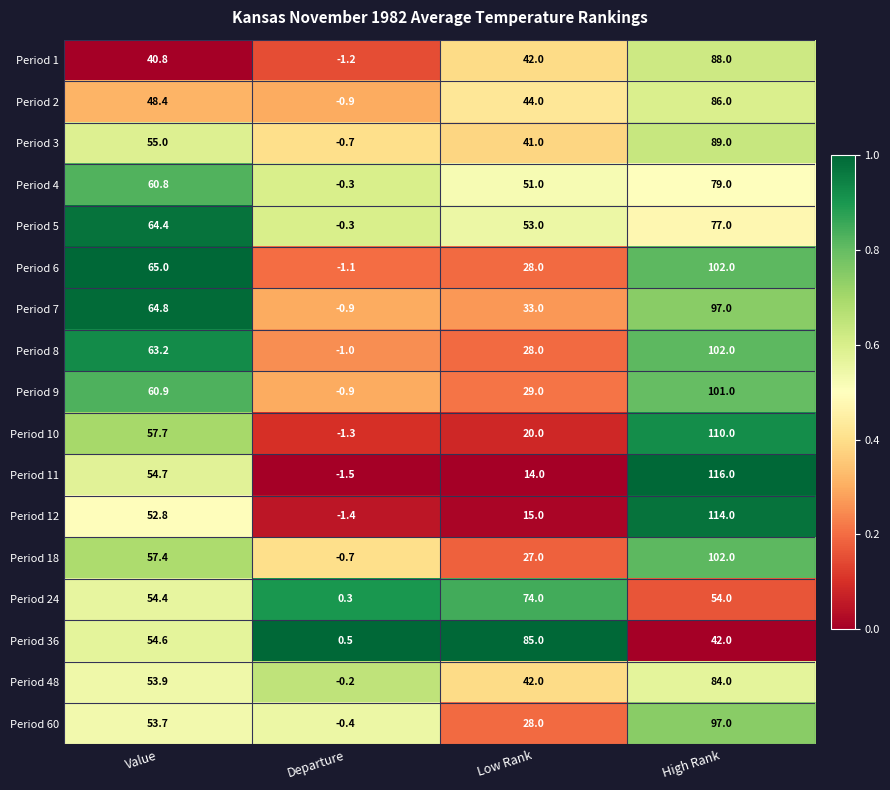

What is the average value of the Period 48 series?

44.9